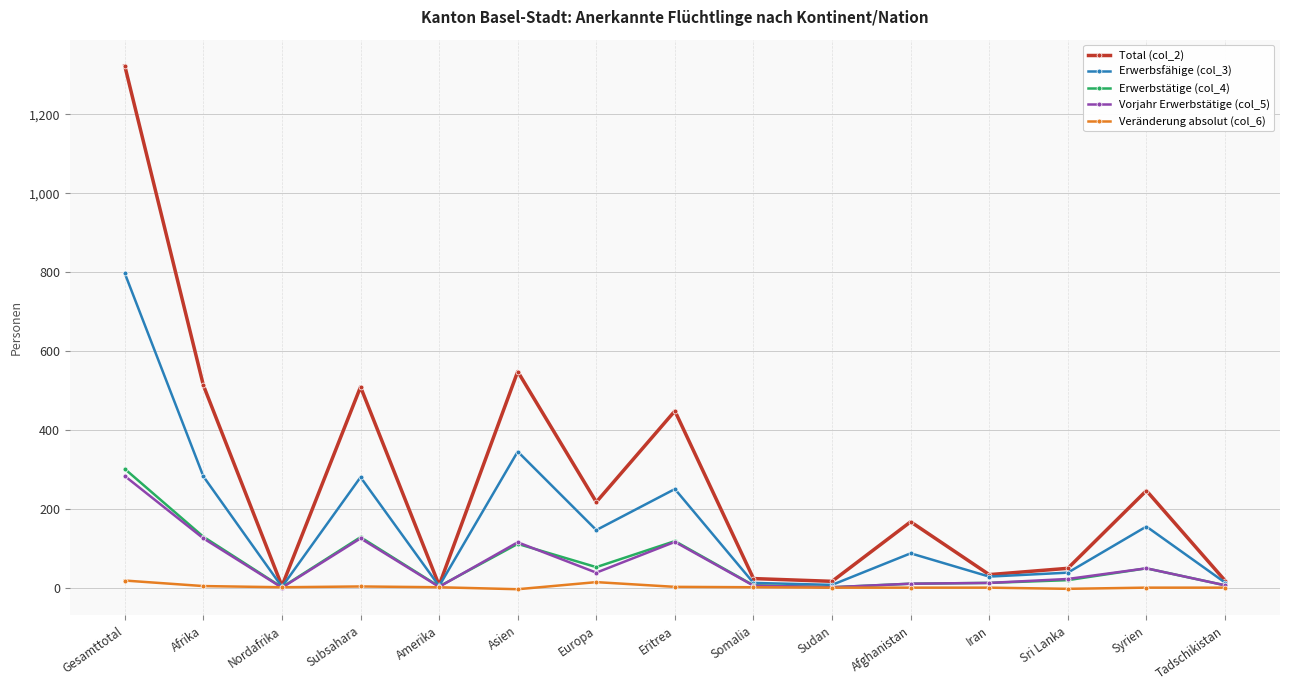

What is the sum of the Veränderung absolut (col_6) values at Iran and Gesamttotal?

18